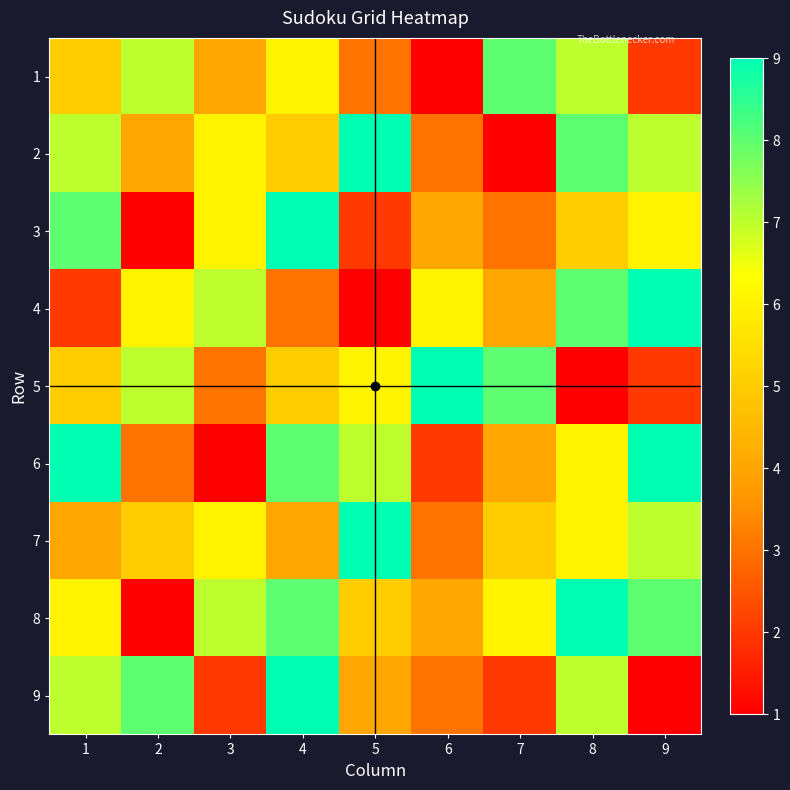

Between 2 and 4, which is larger?

2